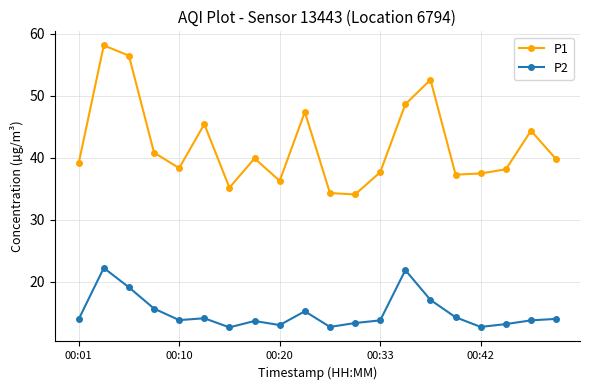

True or false: P2 and P1 cross at least once.

False